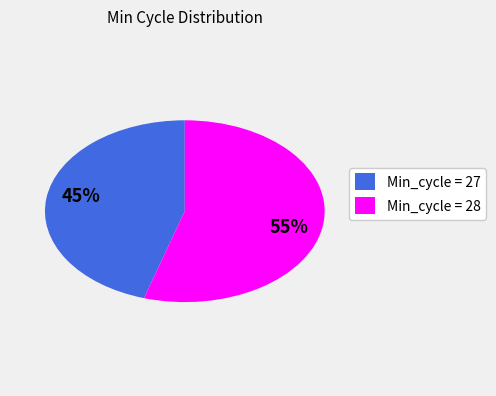

To the nearest percent, what is the average slice percentage?

50%